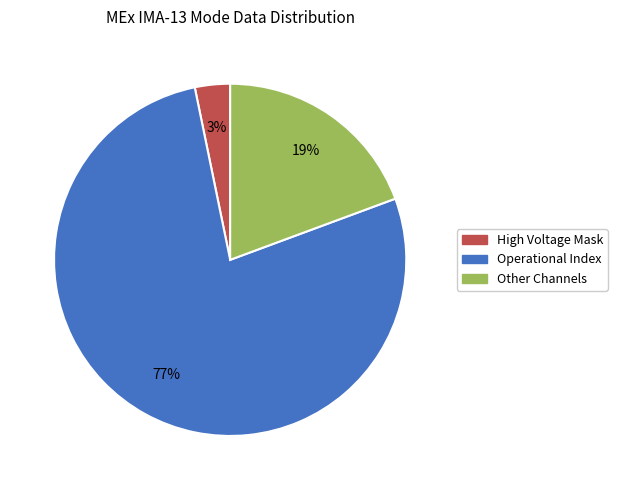

Is there a majority slice in this chart?

Yes